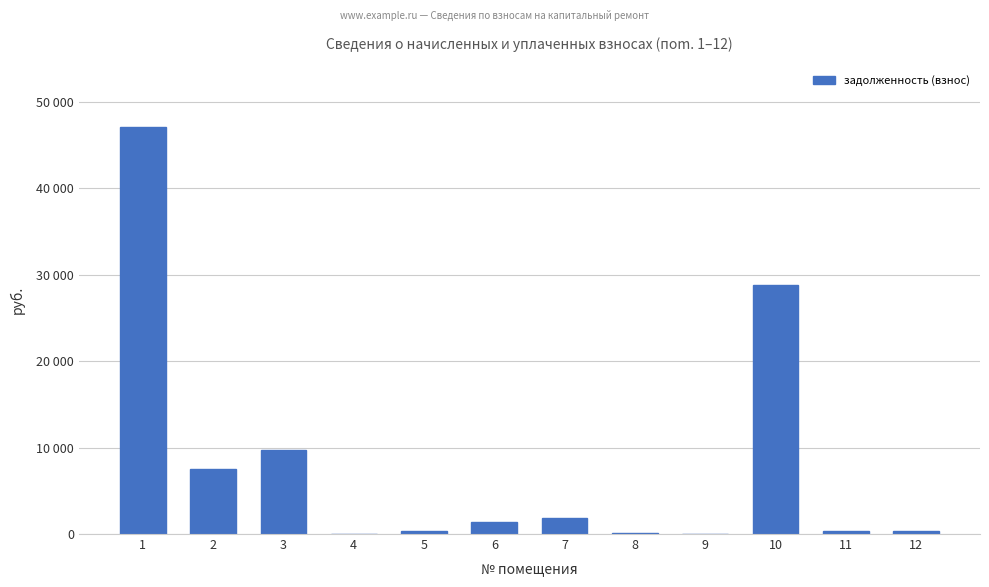

Is it true that the value at 7 is 2803.4?

False